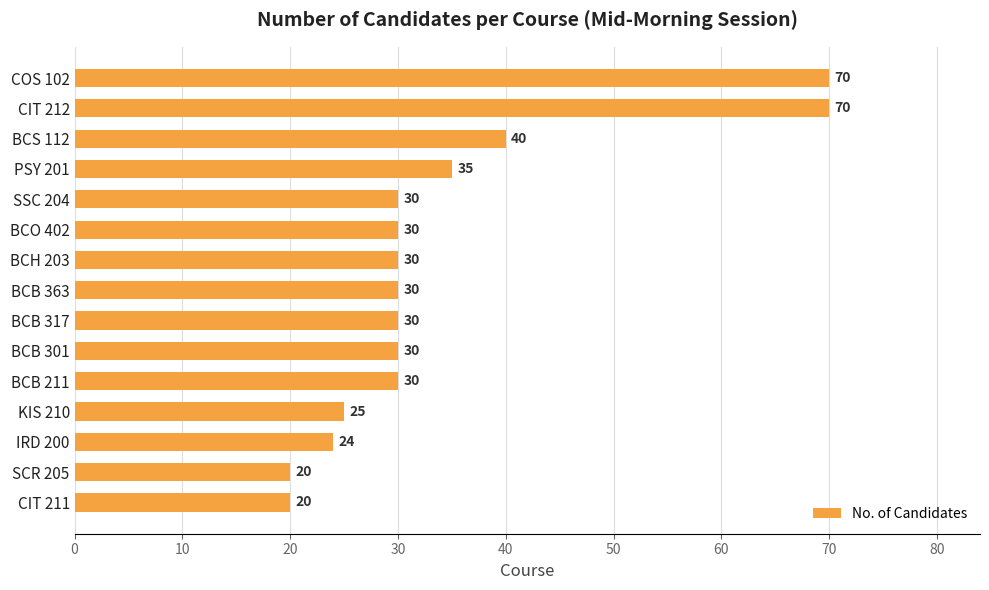

Is it true that the value at COS 102 is 70?

True